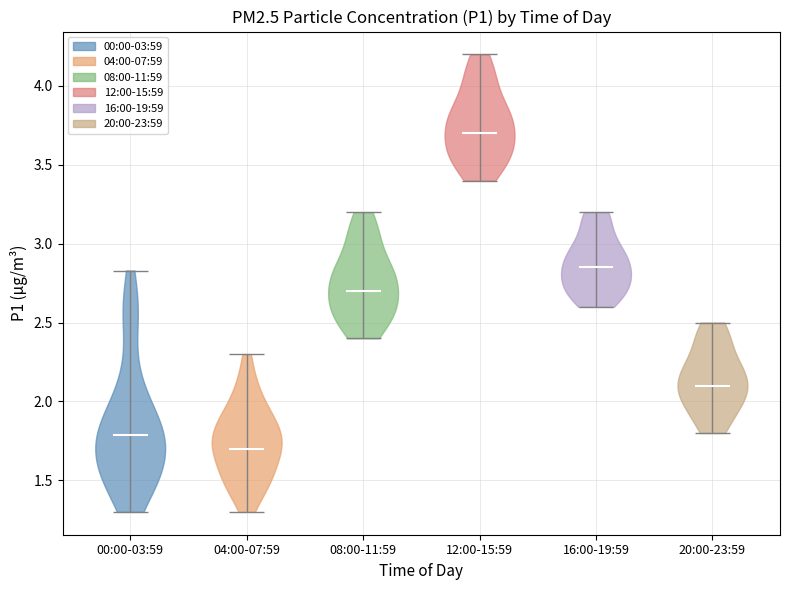

Where does the median line of the violin for 04:00-07:59 sit on the y-axis? The values are not printed on the chart, so give them approximately, as read against the axis.

1.70